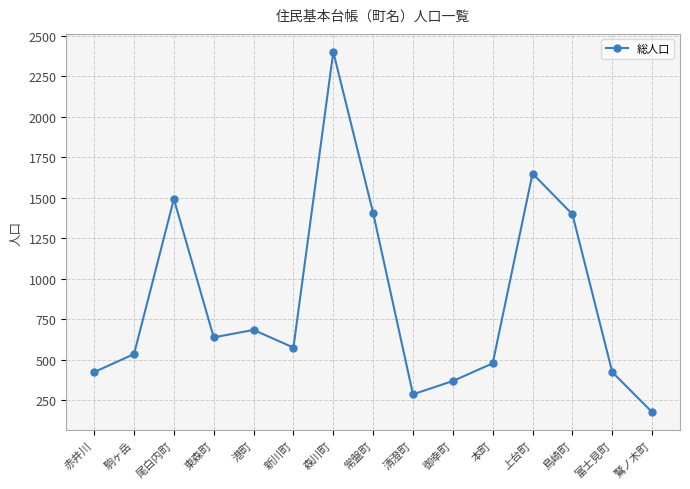

What is the change in value from 赤井川 to 上台町?

+1224